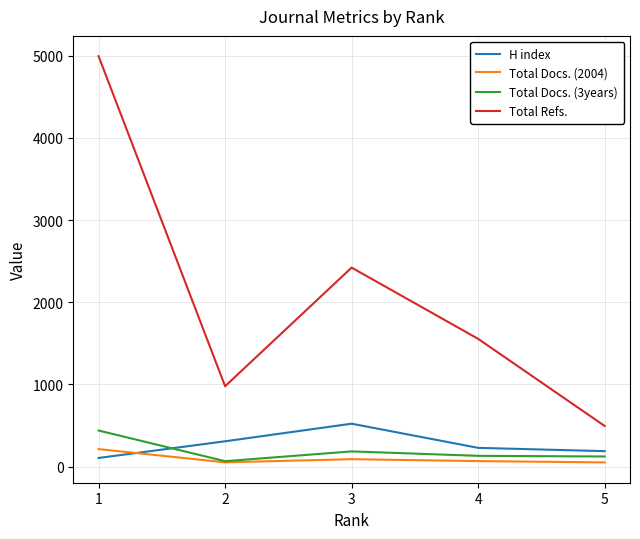

Does the chart have visible grid lines?

Yes